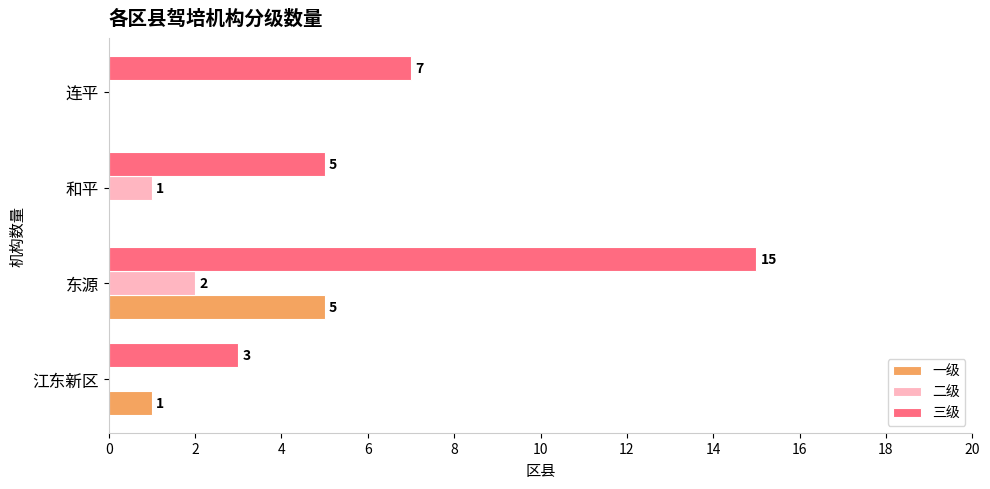

What is the sum of all 二级 values?

3